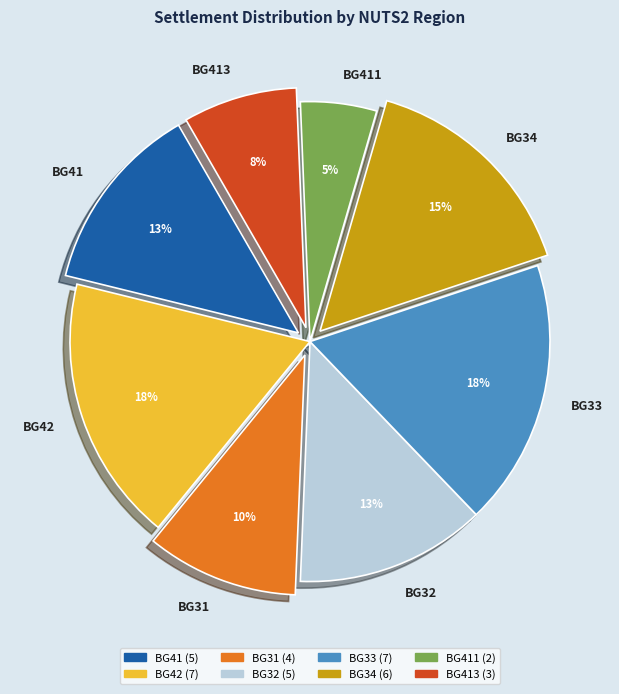

Approximately how many times larger is the value at BG34 compared to BG31?

1.5